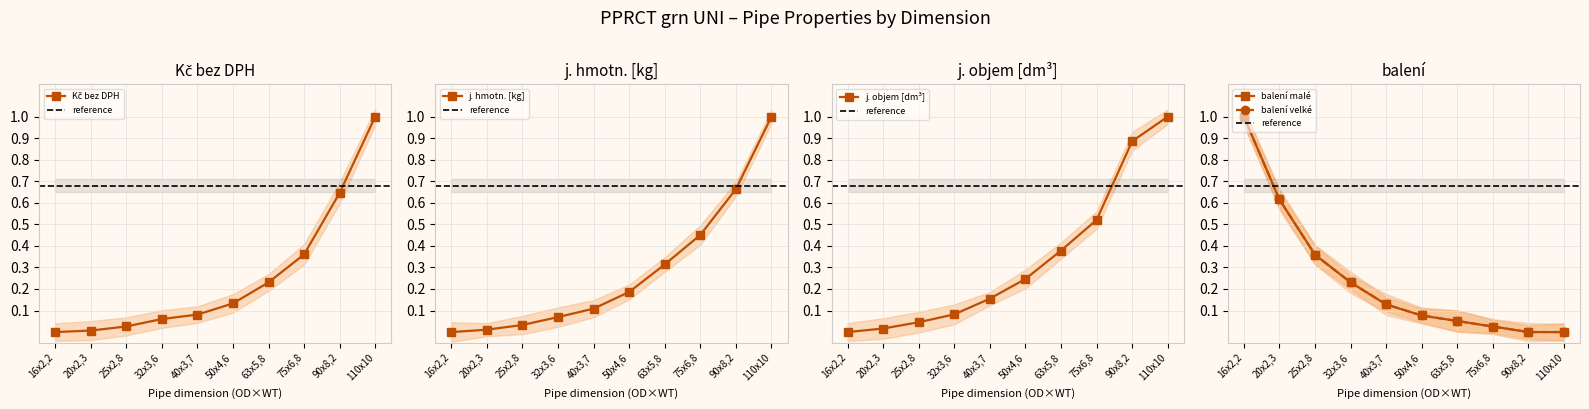

The j_objem_dm3 series shows 0.2 at 40x3,7. True or false?

True